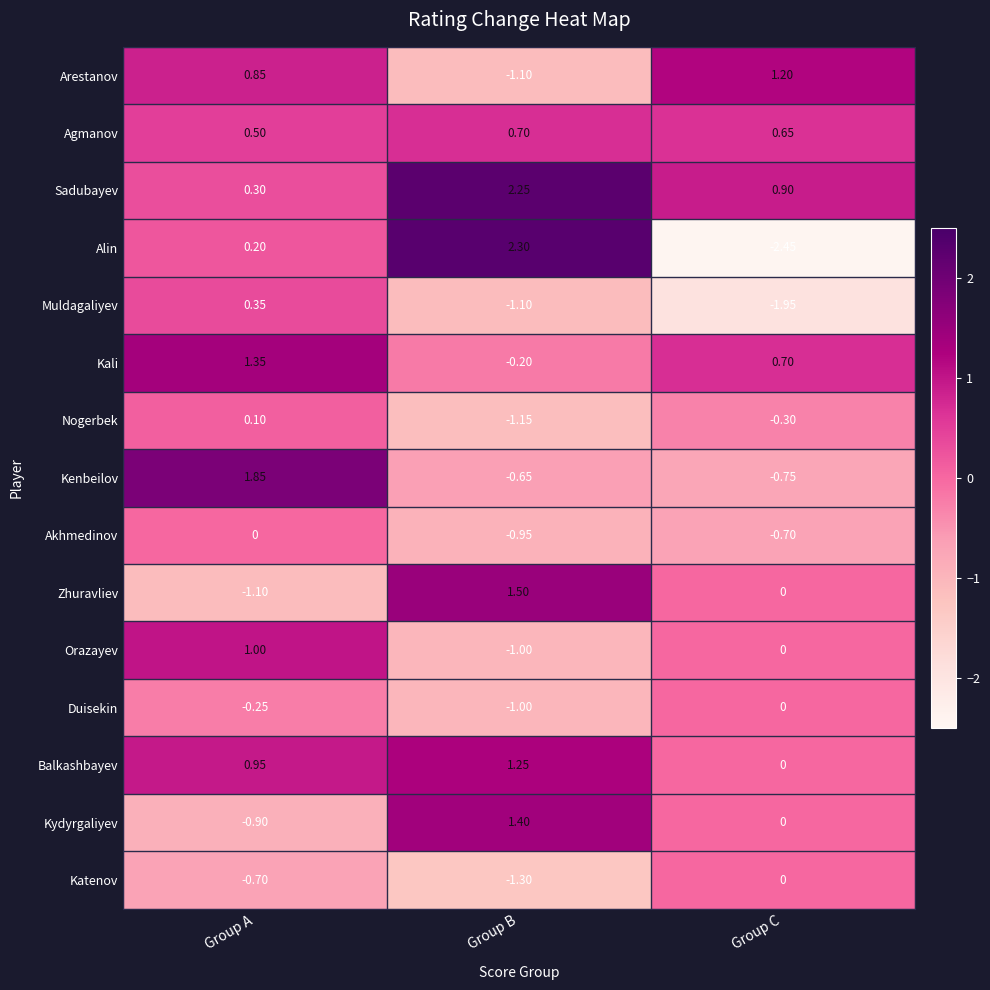

Which series changed the most between Group B and Group C?

Alin